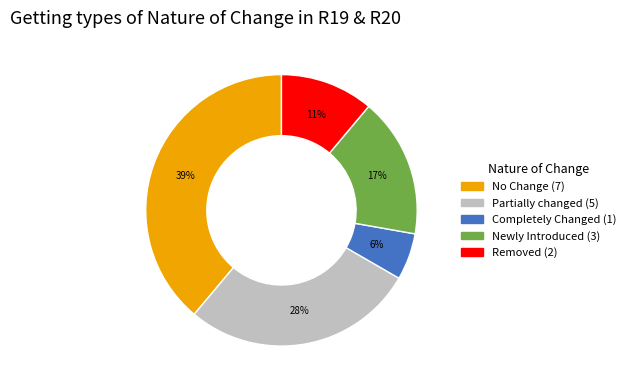

How many segments does this pie chart have?

5